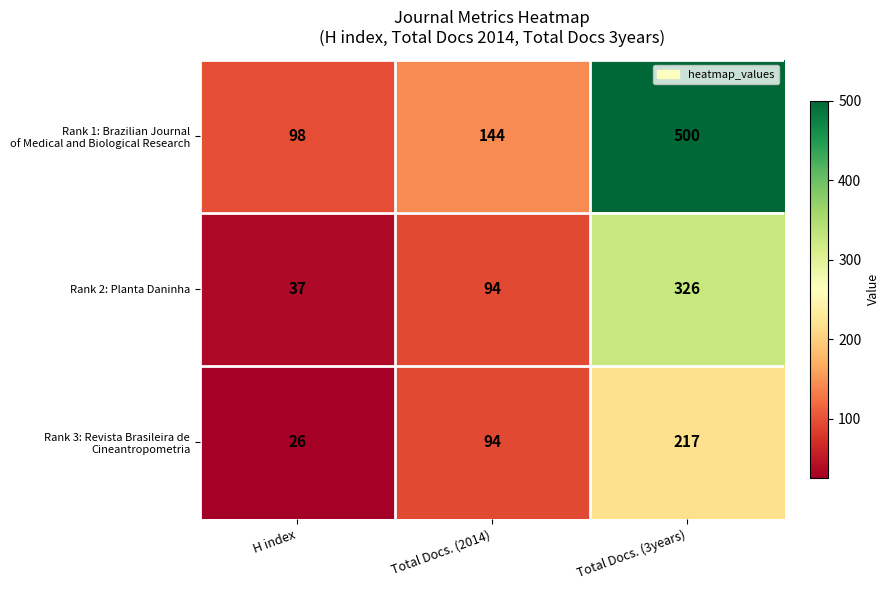

List the labels in order of Rank 2: Planta Daninha value, largest first.

Total Docs. (3years), Total Docs. (2014), H index